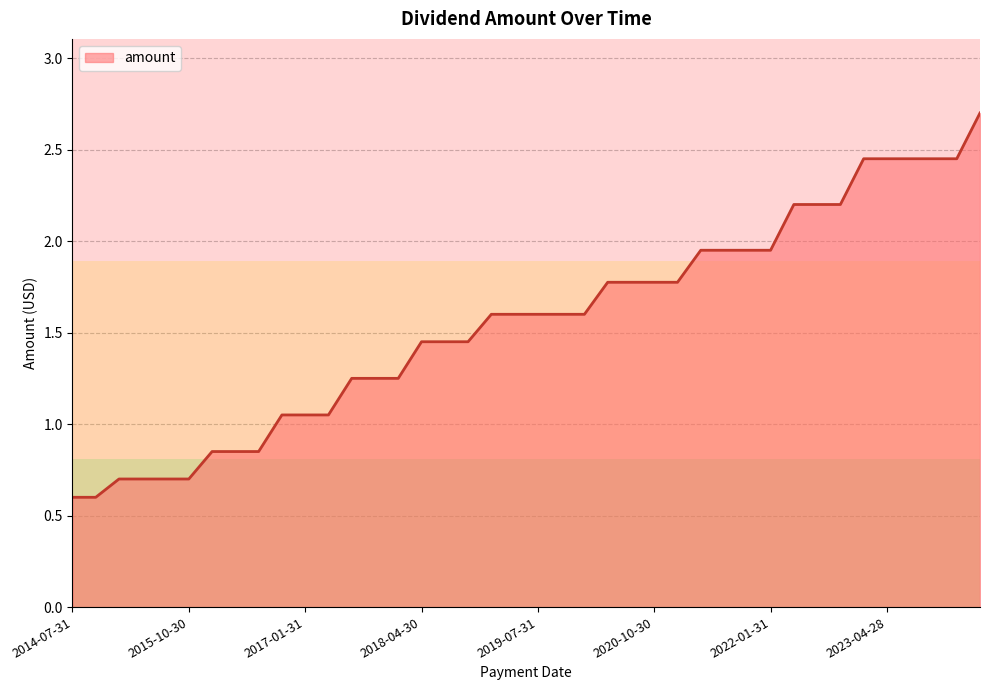

What is the greatest value displayed?

2.7